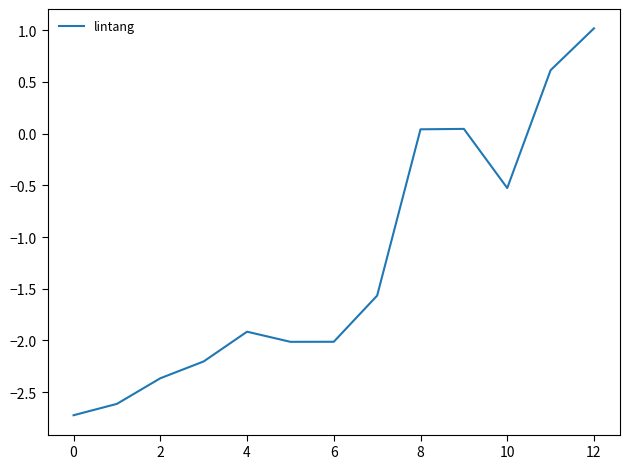

How many lines are shown in the chart?

1